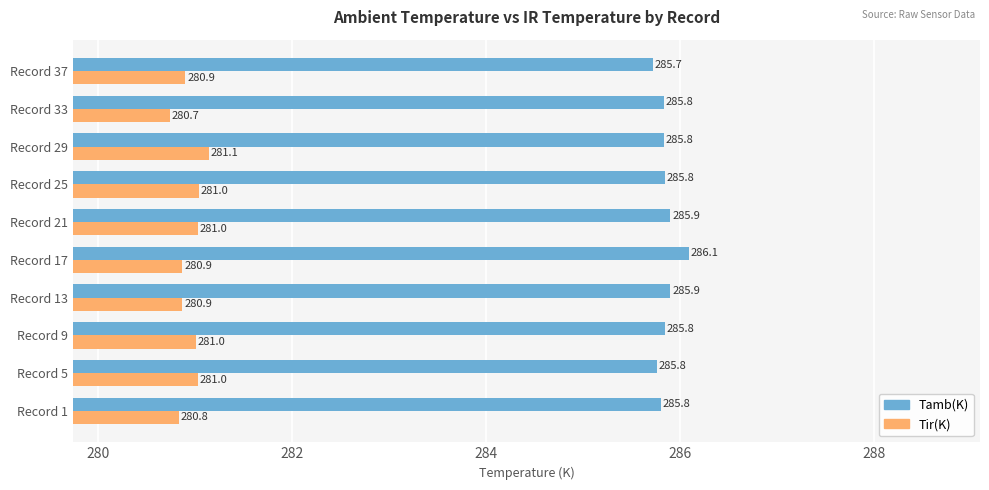

Where is Tamb(K) nearest to the value 285?

Record 37